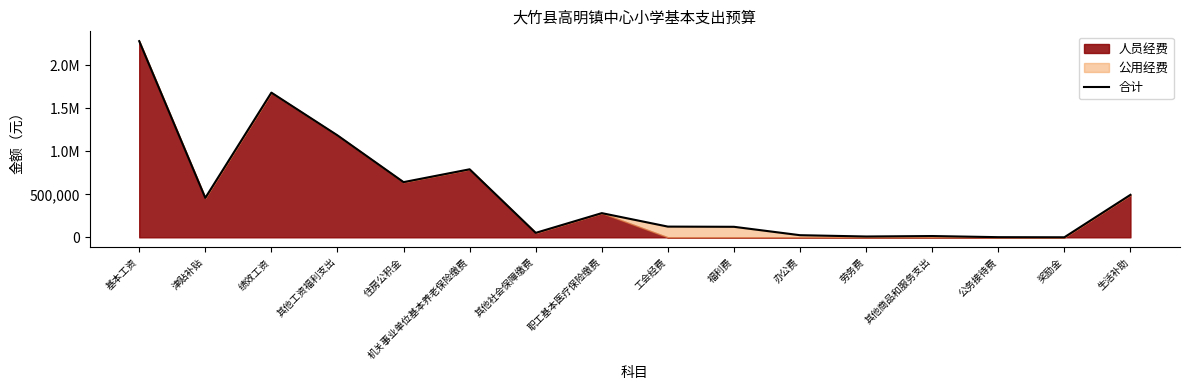

How many interior local valleys (lower than both neighbors) does the data have?

5